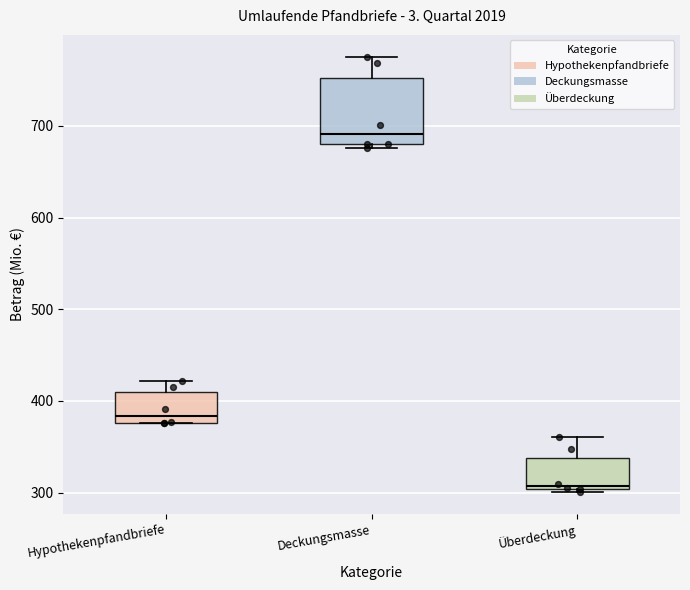

Where is the upper edge of the box for Hypothekenpfandbriefe on the y-axis? The values are not printed on the chart, so give them approximately, as read against the axis.

410